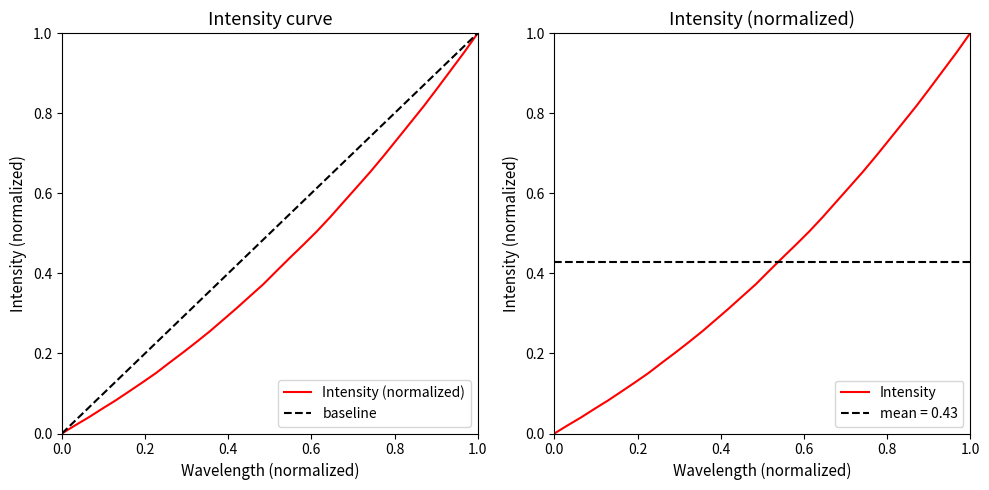

Reading right to left, list all the values displayed in this chart.

1.0	1.0	0.9	0.9	0.8	0.8	0.7	0.7	0.7	0.6	0.6	0.5	0.5	0.5	0.4	0.4	0.4	0.3	0.3	0.3	0.3	0.2	0.2	0.2	0.2	0.1	0.1	0.1	0.1	0.0	0.0	0.0